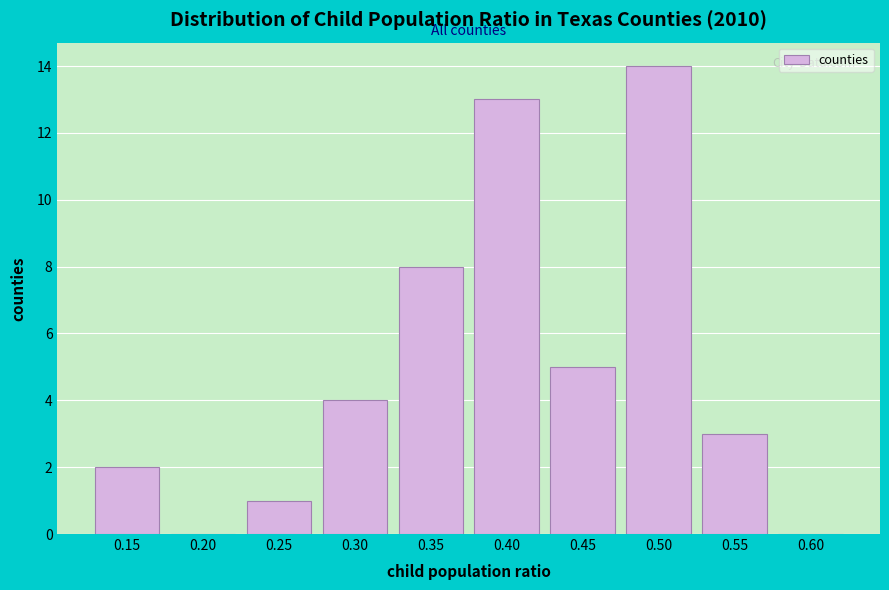

Reading right to left, what are all the values shown in this chart?

0.60=0	0.55=3	0.50=14	0.45=5	0.40=13	0.35=8	0.30=4	0.25=1	0.20=0	0.15=2